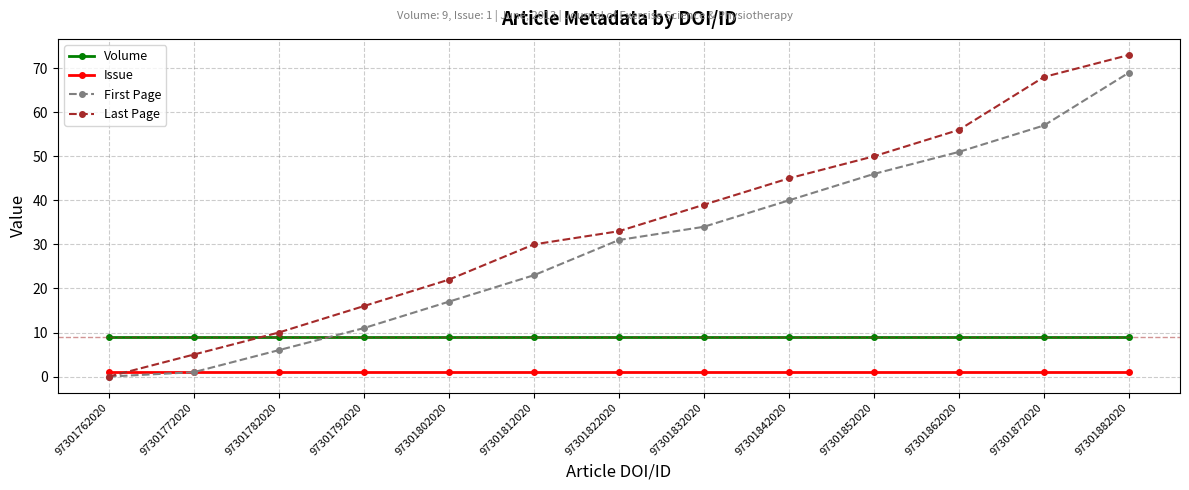

Is it true that Volume equals 9 at 97301852020?

True